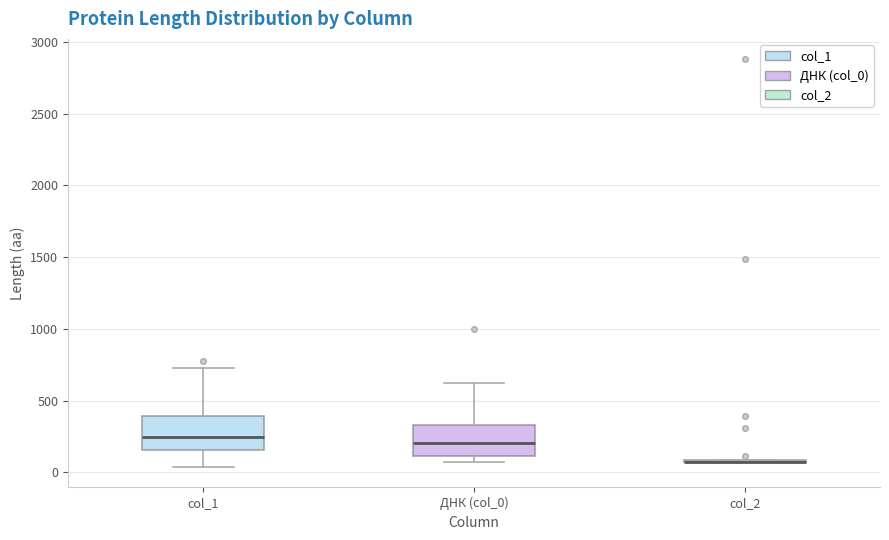

Reading left to right, read every box against the y-axis: the position of its median line, the range the box covers, and the ends of its whiskers. The values are not printed on the chart, so give them approximately, as read against the axis.

col_1: median 250, box 150 to 400, whiskers 50 to 750
ДНК (col_0): median 200, box 100 to 350, whiskers 50 to 650
col_2: box collapsed to a line at 50, whiskers 50 to 100